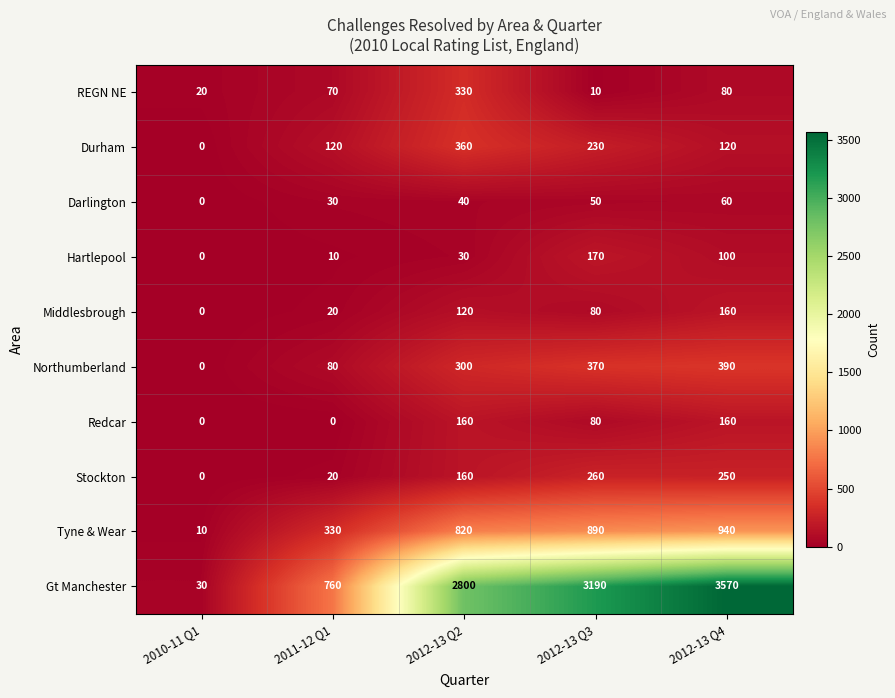

Which category has the highest value in the Northumberland series?

2012-13 Q4